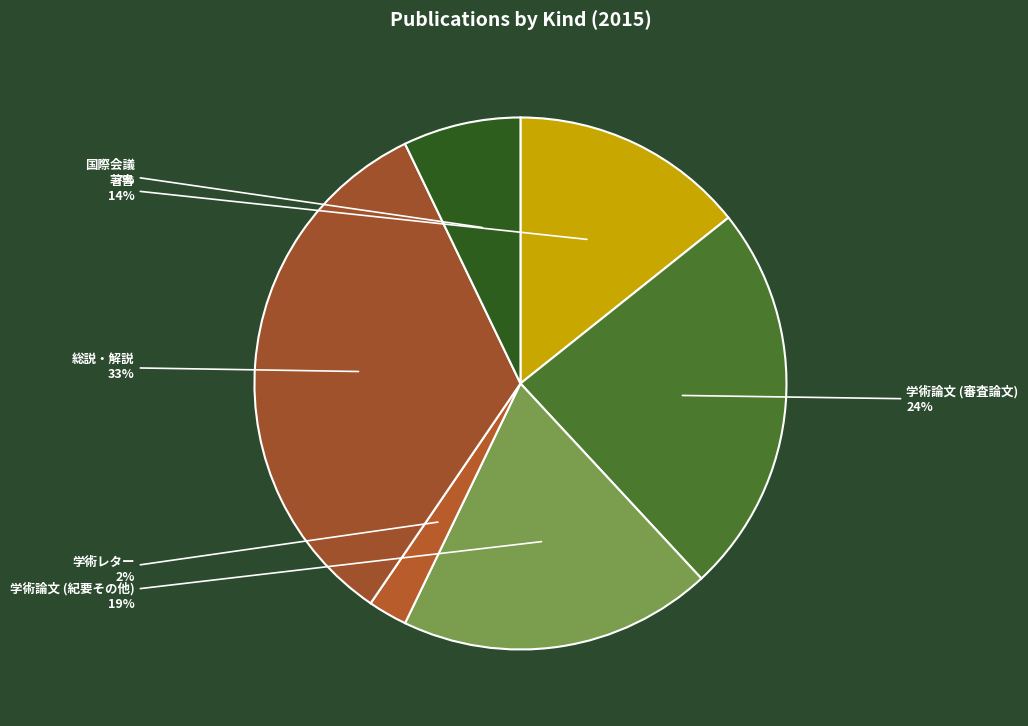

Is it true that 総説・解説 is 33% of the pie?

True